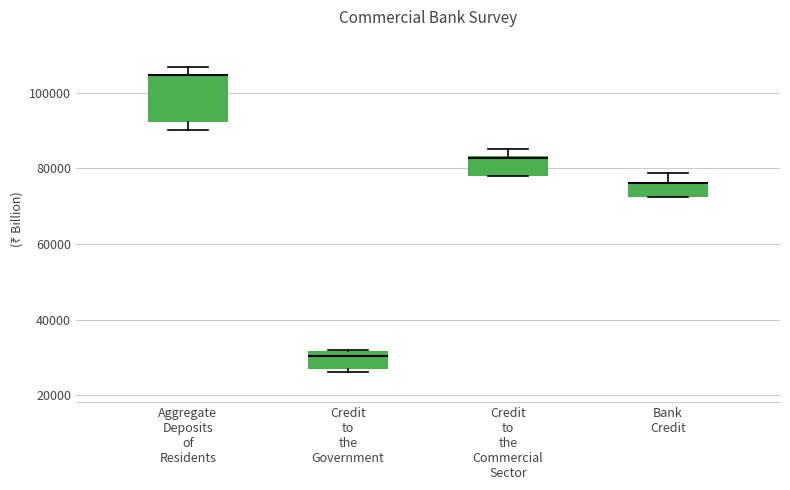

Which box is the tallest, from its lower edge to its upper edge?

Aggregate Deposits of Residents